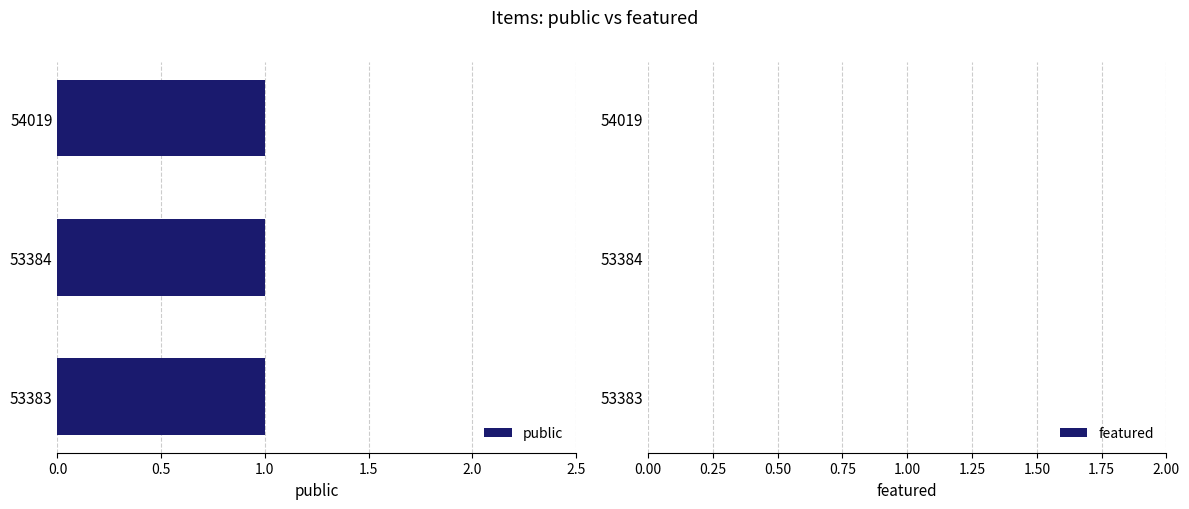

Is the value of featured at 53383 greater than the value of public at 53383?

No